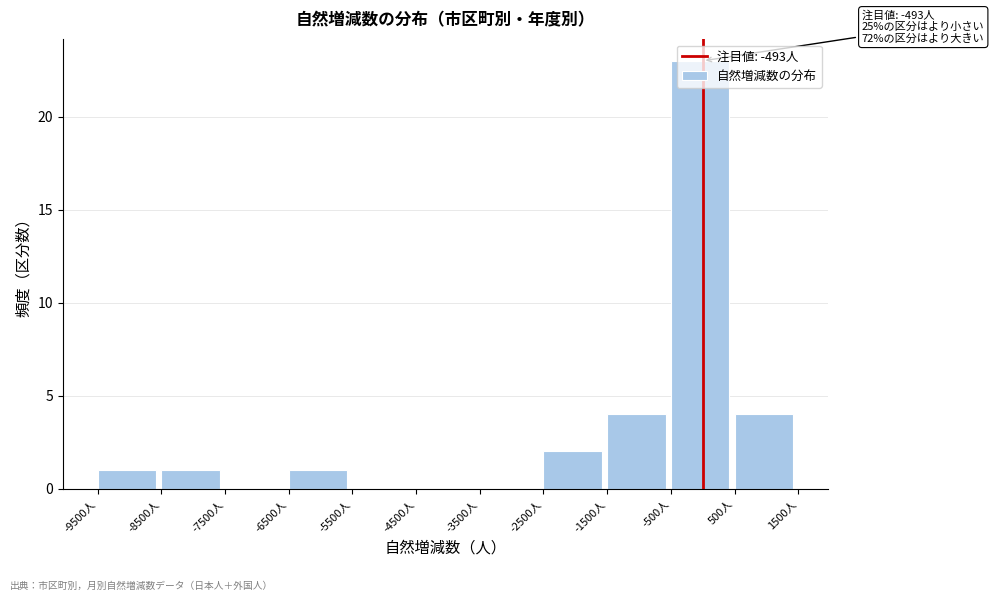

Over which range of the x-axis is the bar tallest?

-500 to 500